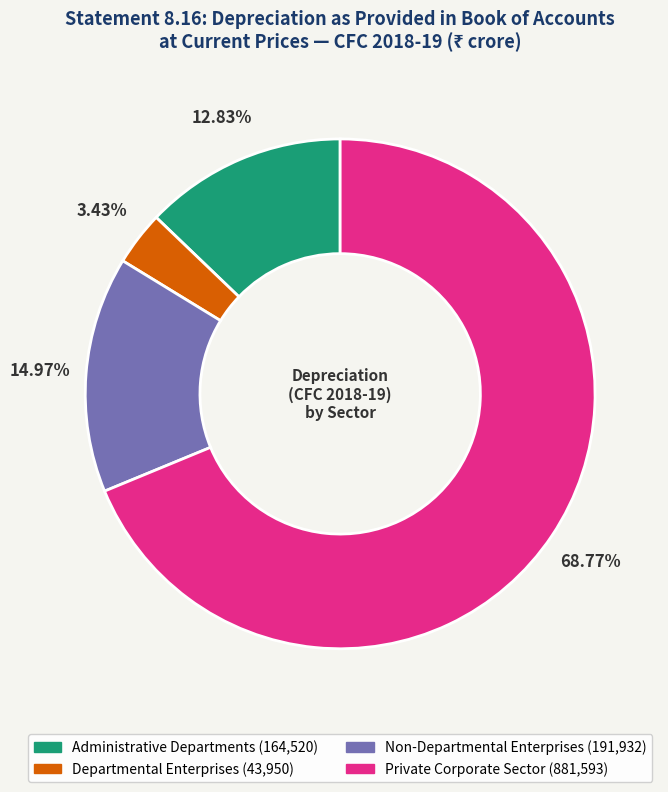

To the nearest percent, what percentage of the pie is Private Corporate Sector?

69%